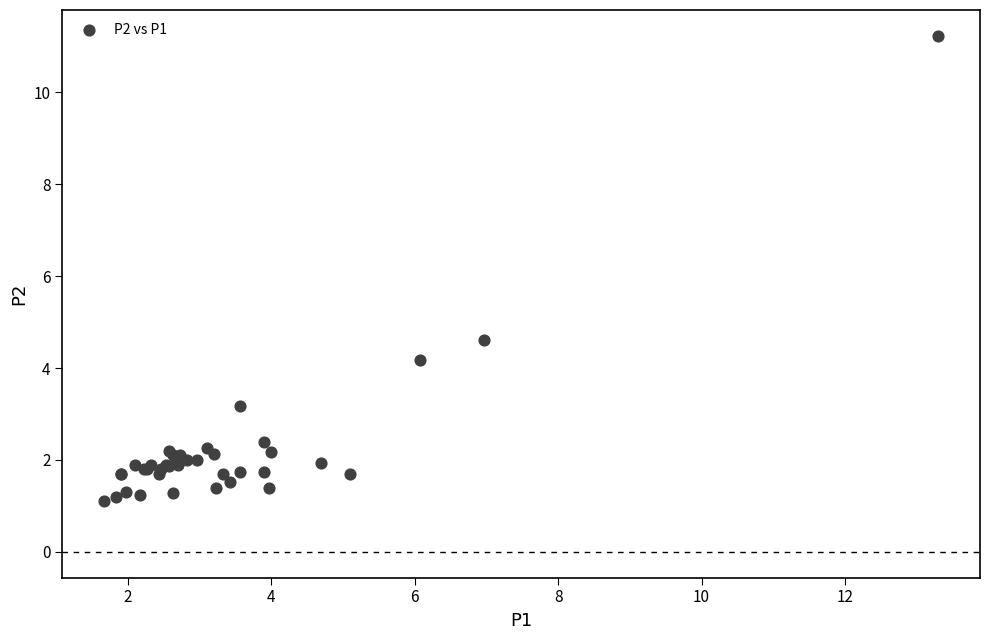

What Y value in the scatter plot is closest to 6?

4.6